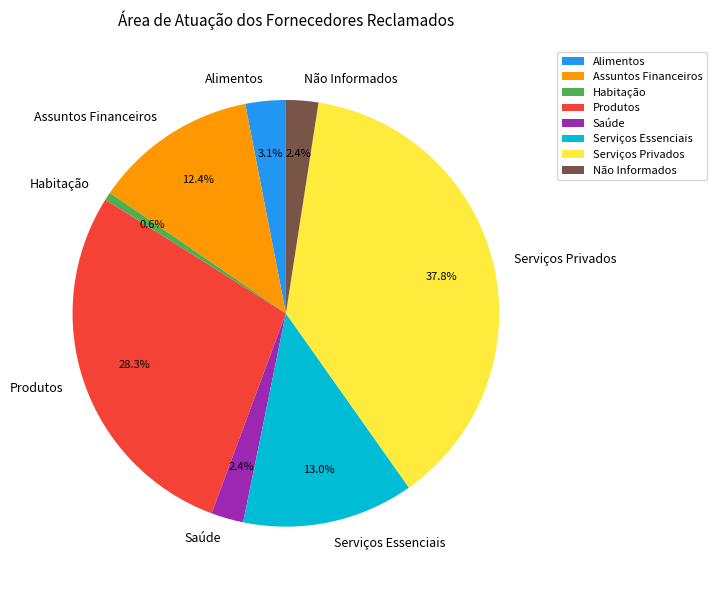

Which has a higher value, Não Informados or Produtos?

Produtos